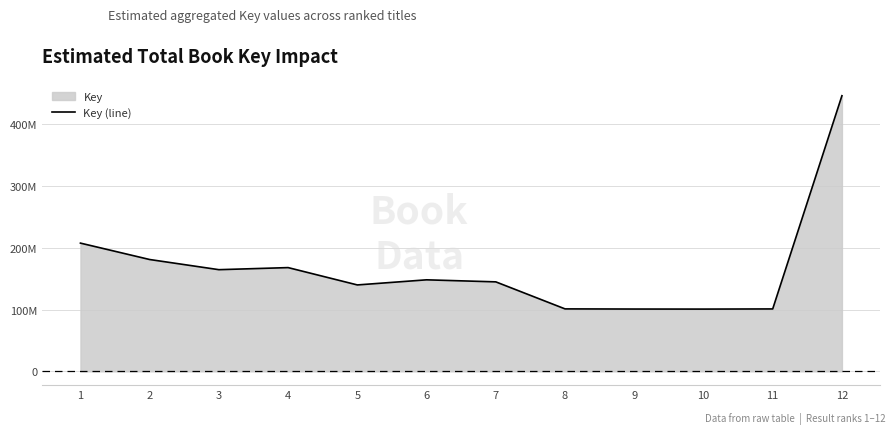

The chart shows a value of 113820392 at 3. True or false?

False